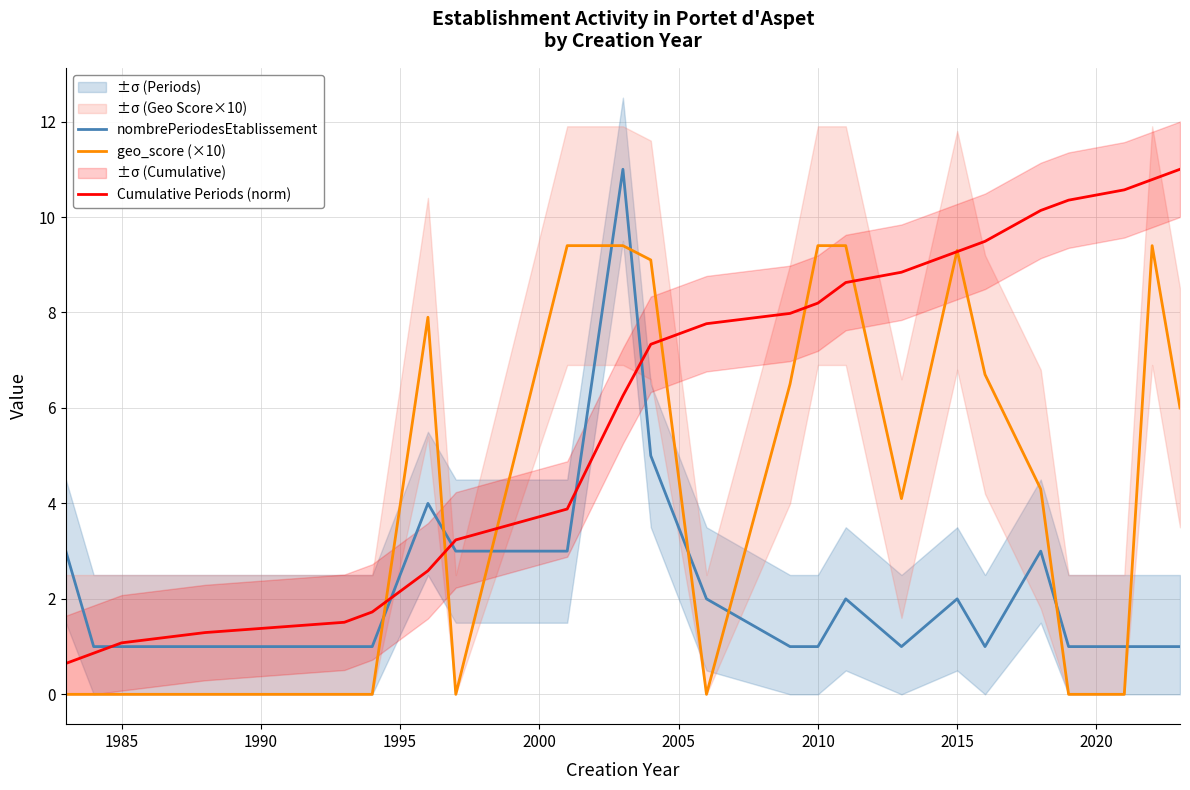

What are all the series names shown in the legend?

nombrePeriodesEtablissement, geo_score (×10), Cumulative Periods (norm)